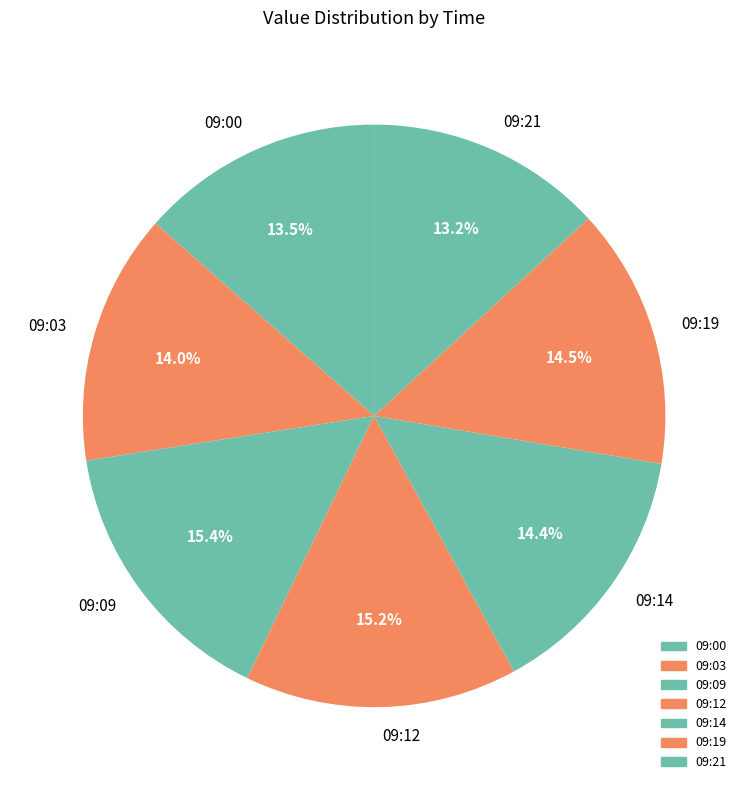

True or false: 09:14 accounts for 25% of the total.

False